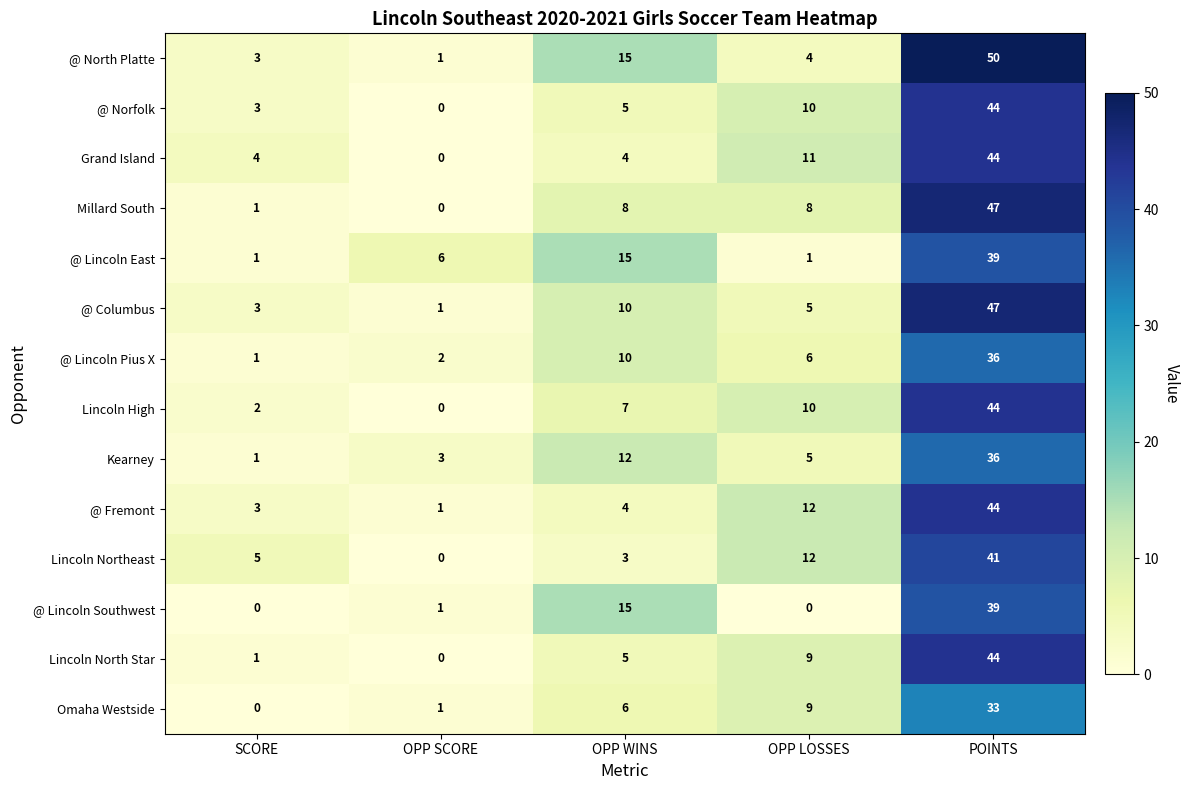

At which label does @ Norfolk reach its peak?

POINTS